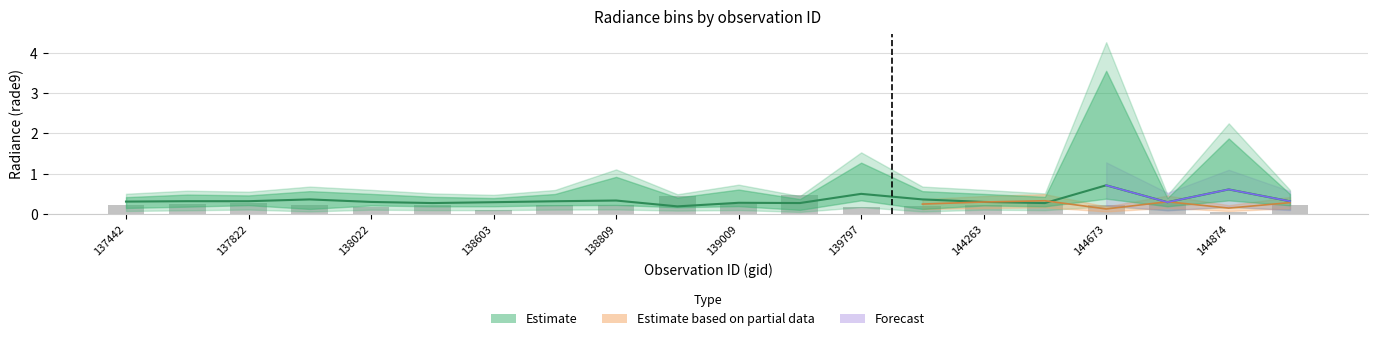

Is the value of Estimate (median) at 17 greater than the value of Observed (nadir norm) at 16?

Yes